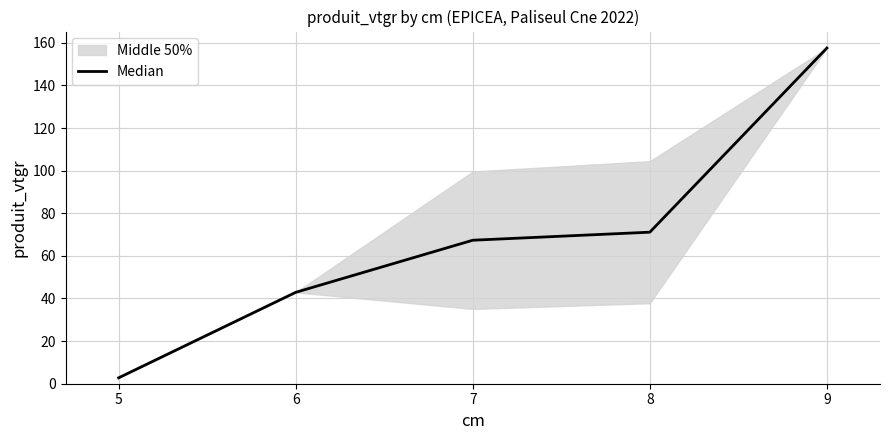

List the labels in order of Median value, smallest first.

5, 6, 7, 8, 9